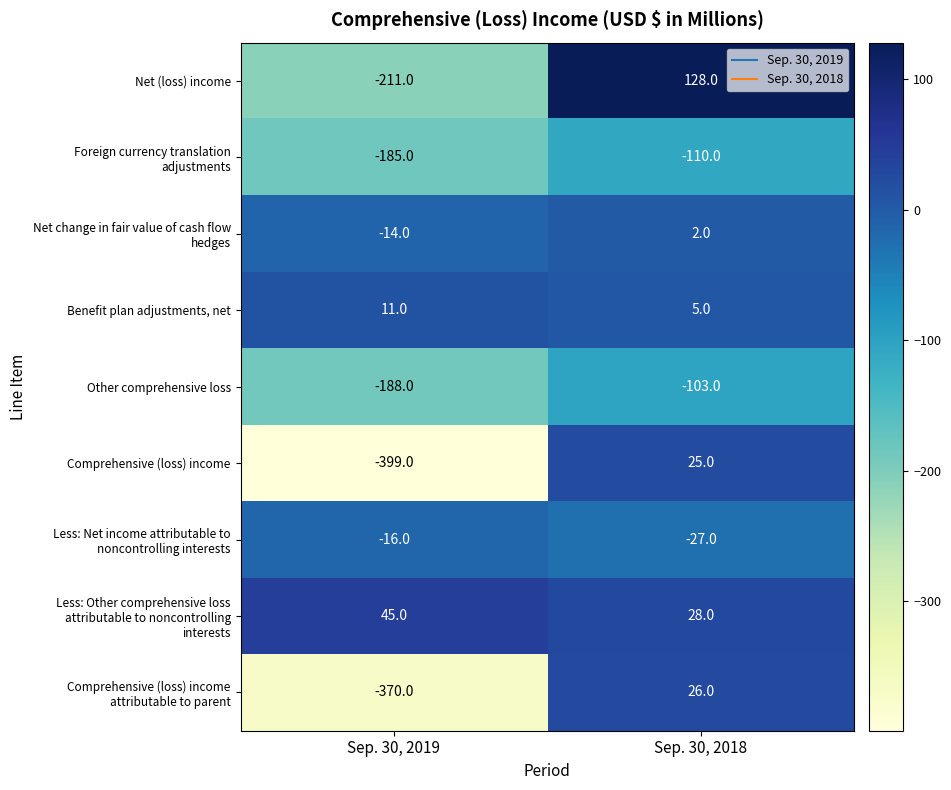

Where is Comprehensive (loss) income nearest to the value -187?

Sep. 30, 2019